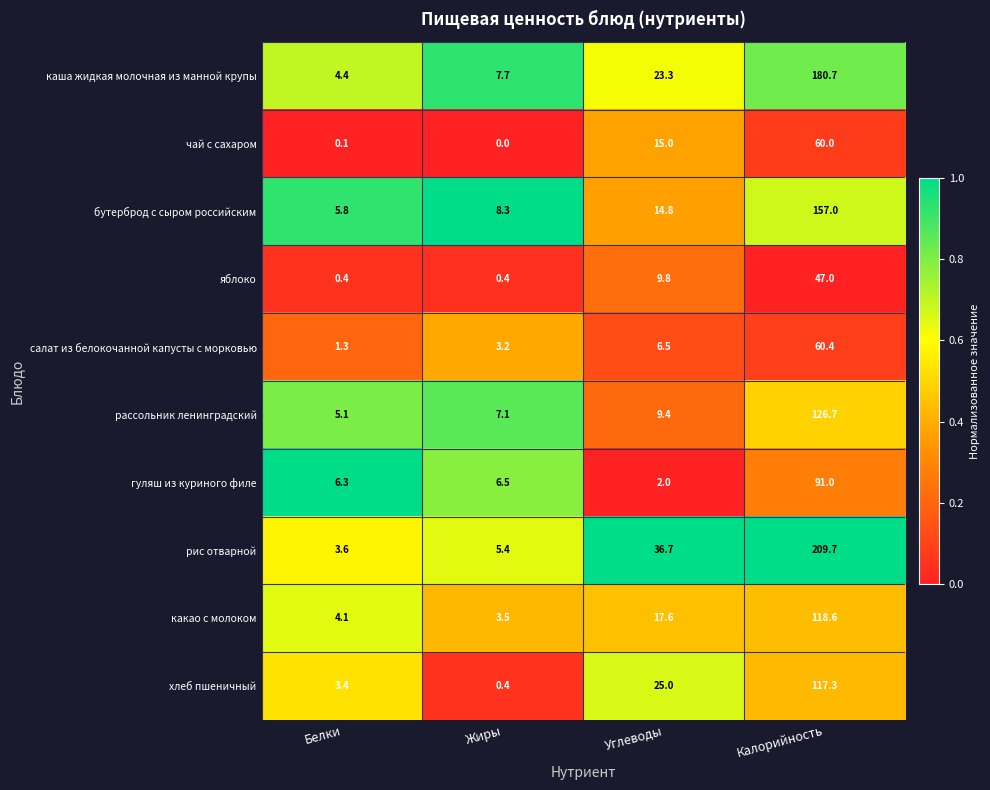

Between Белки and Калорийность, which series saw the biggest shift?

рис отварной